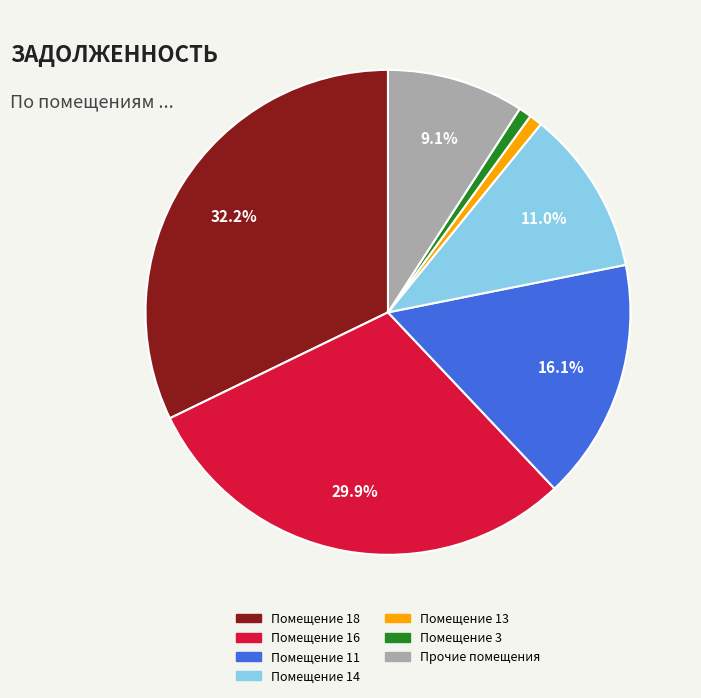

Count the number of slices in the pie.

7